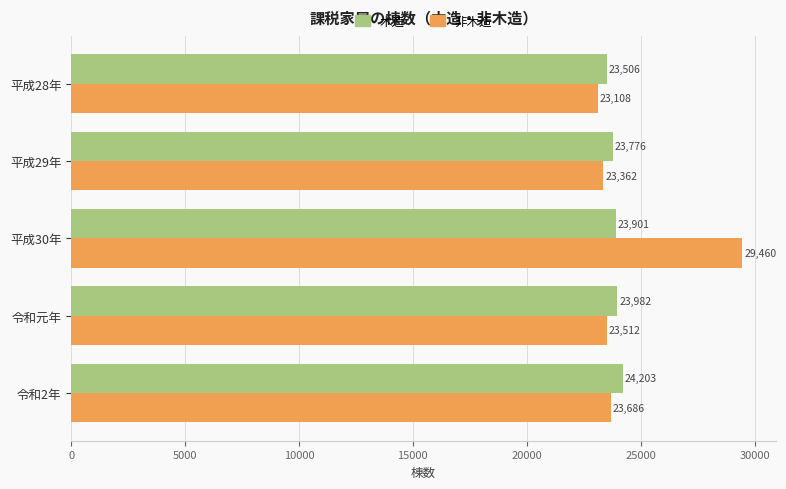

How many data points does each series have?

5